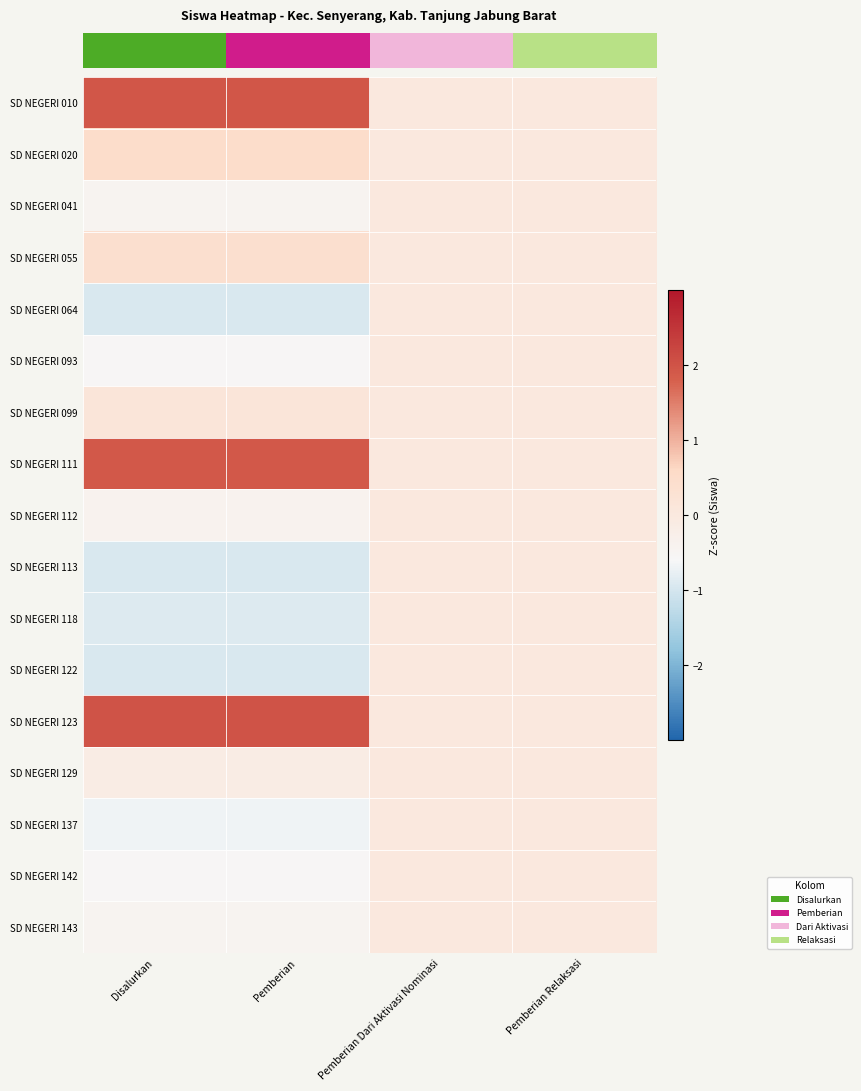

What is the maximum value shown in the chart?

2.0